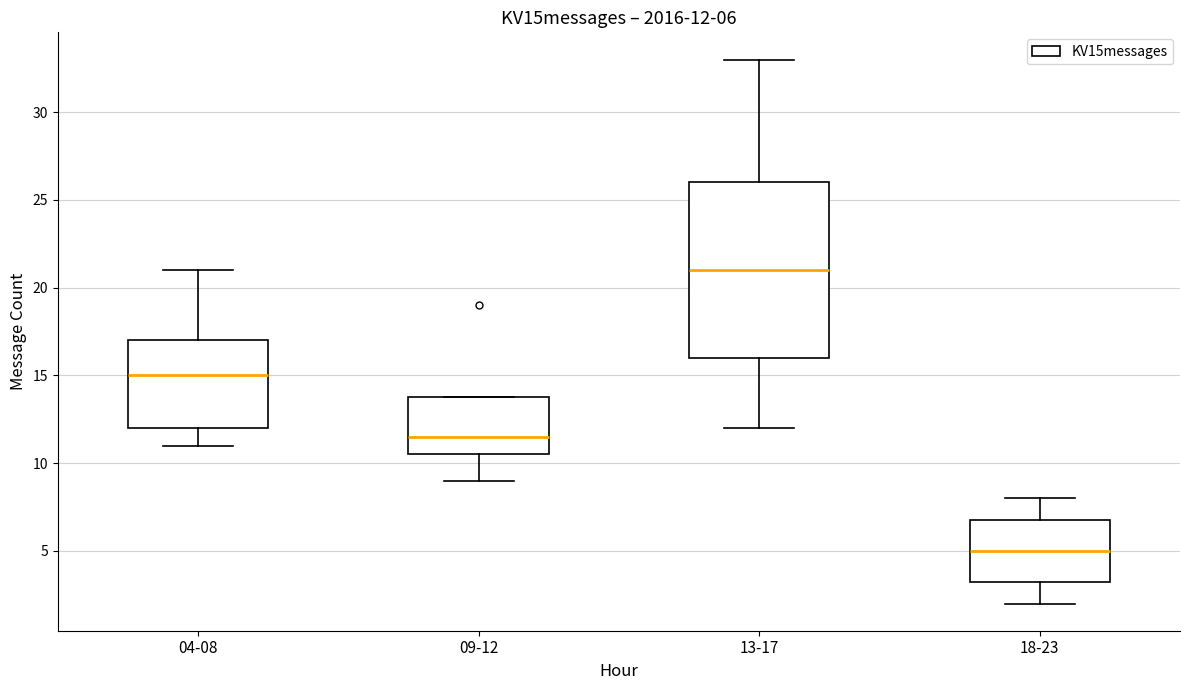

Which box is the tallest, from its lower edge to its upper edge?

13-17